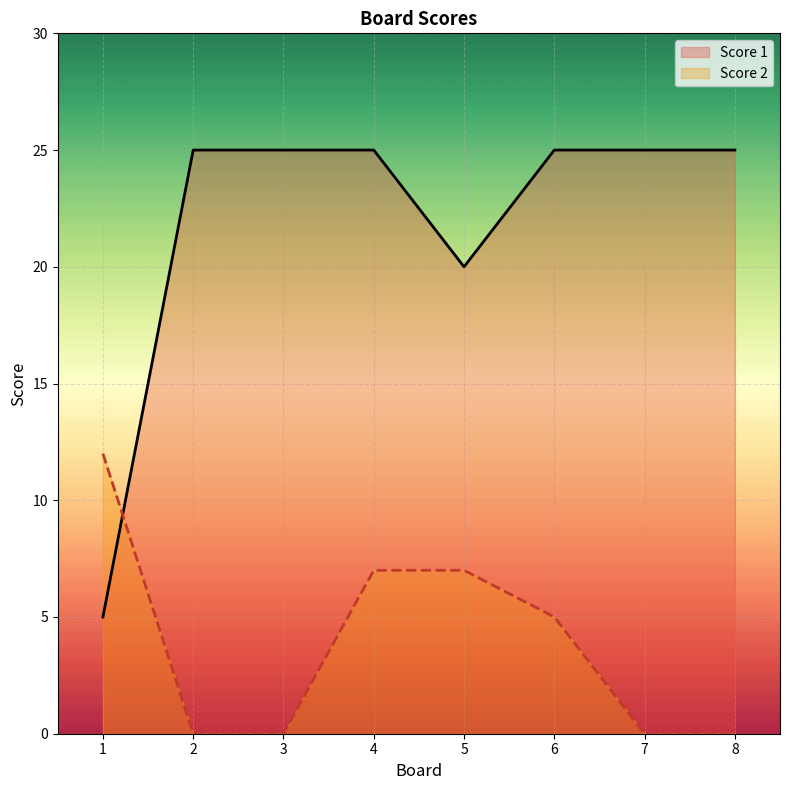

The value of Score 1 at 4 is 9. True or false?

False